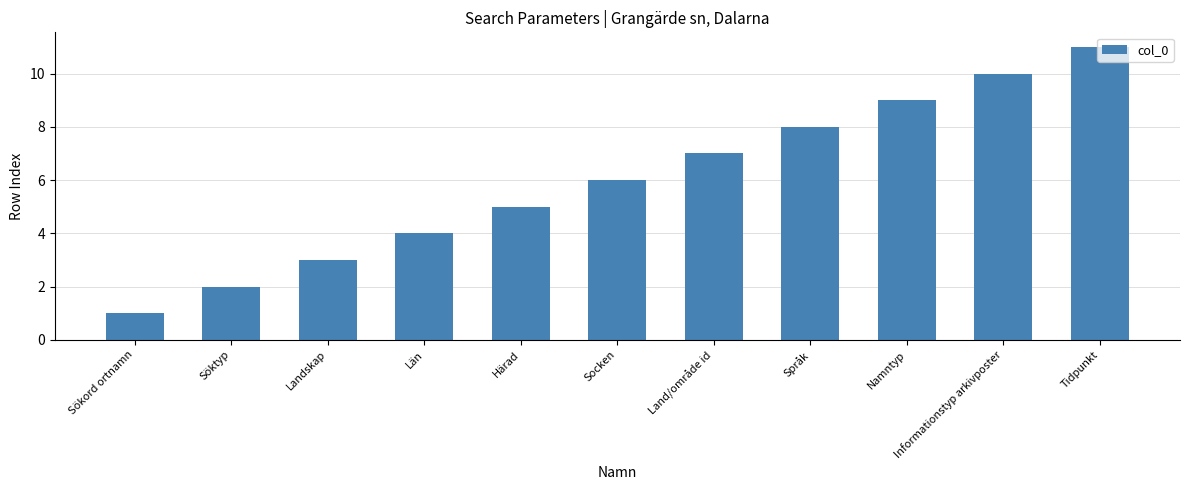

What is the ratio of the value at Informationstyp arkivposter to the value at Sökord ortnamn?

10.0